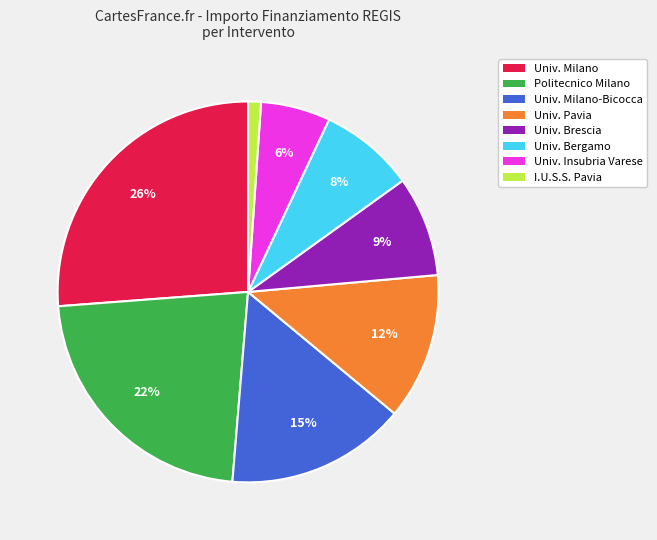

Is there a majority slice in this chart?

No